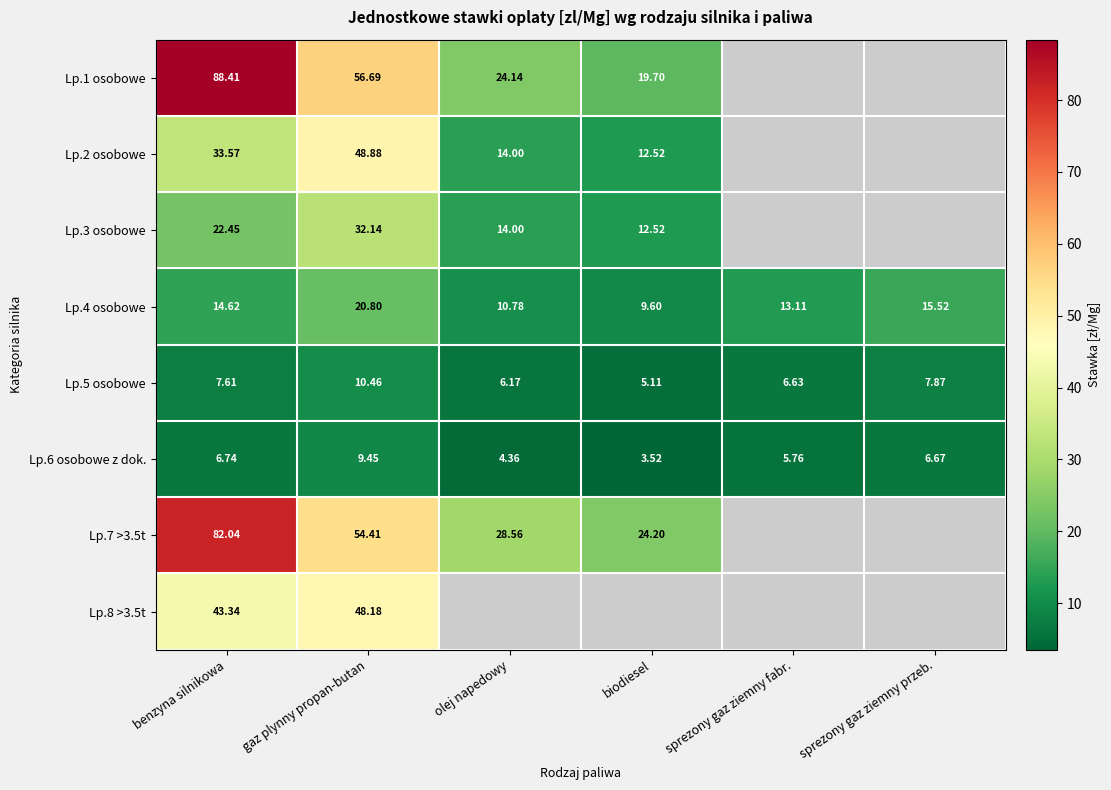

The value of Lp.3 osobowe at benzyna silnikowa is 6.0. True or false?

False